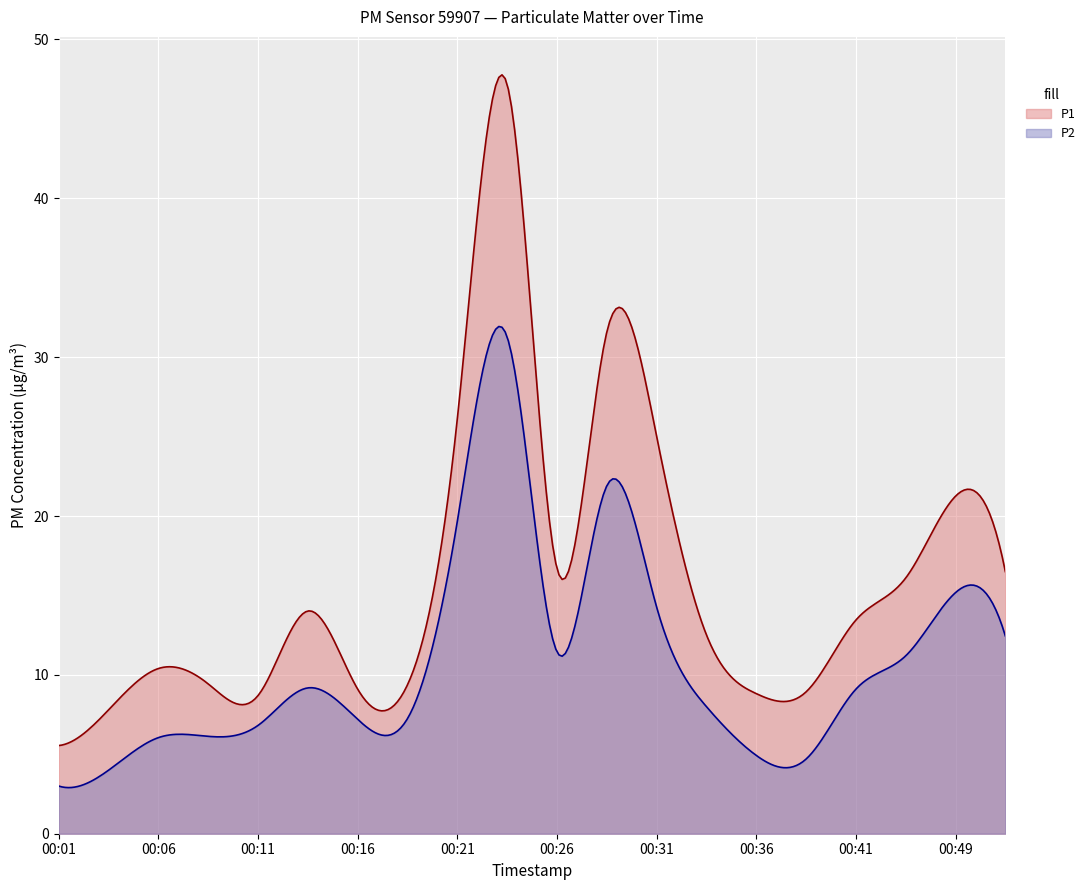

Which label corresponds to the largest value in the chart?

00:24